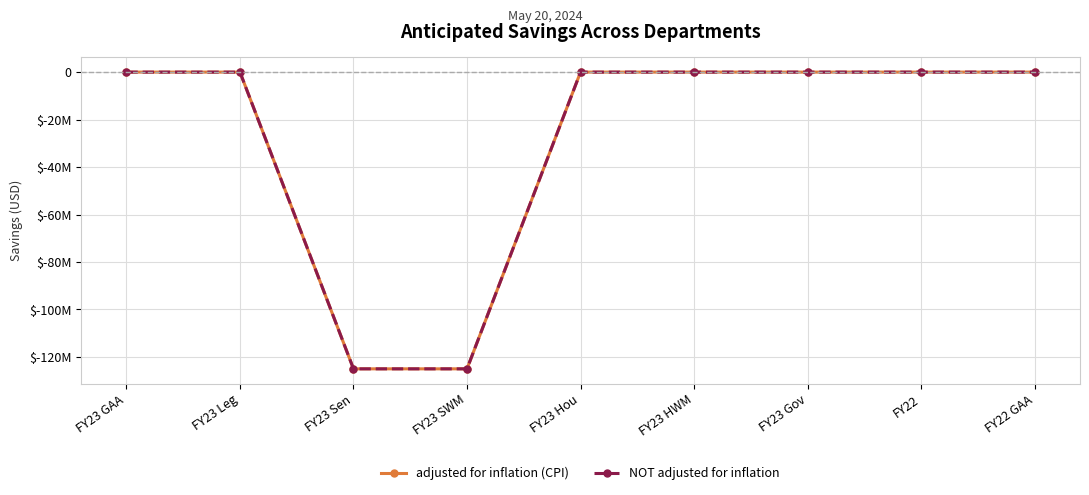

Is this an area chart (filled region under the line)?

No